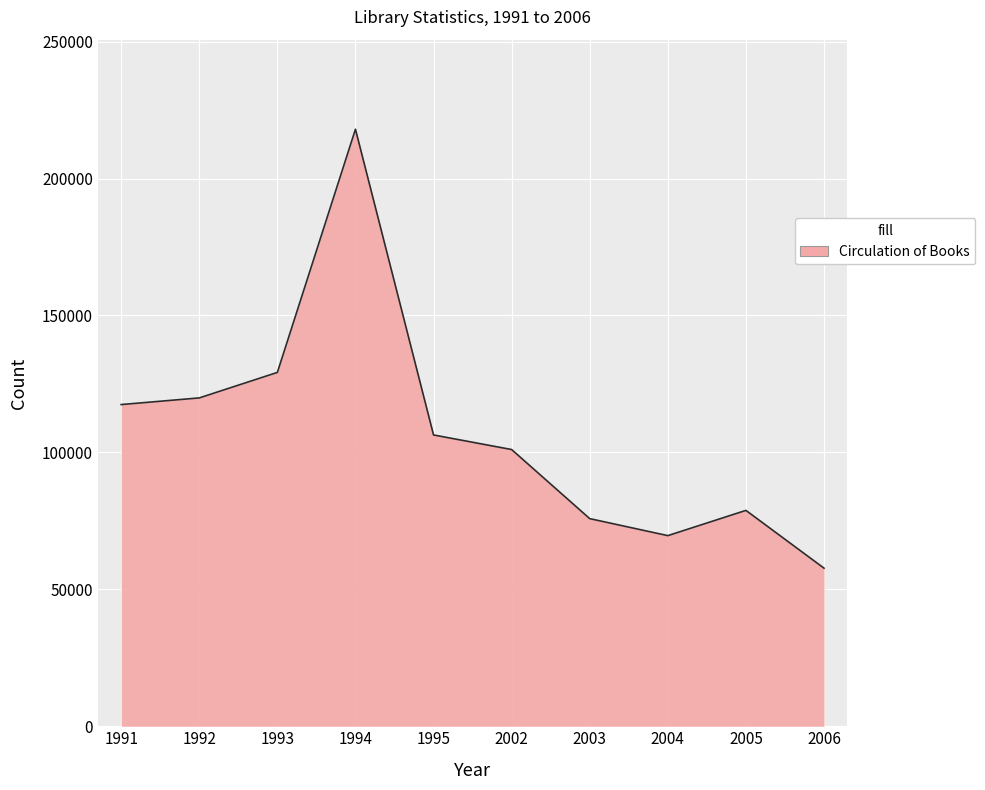

What is the difference between the maximum and minimum values?

160295